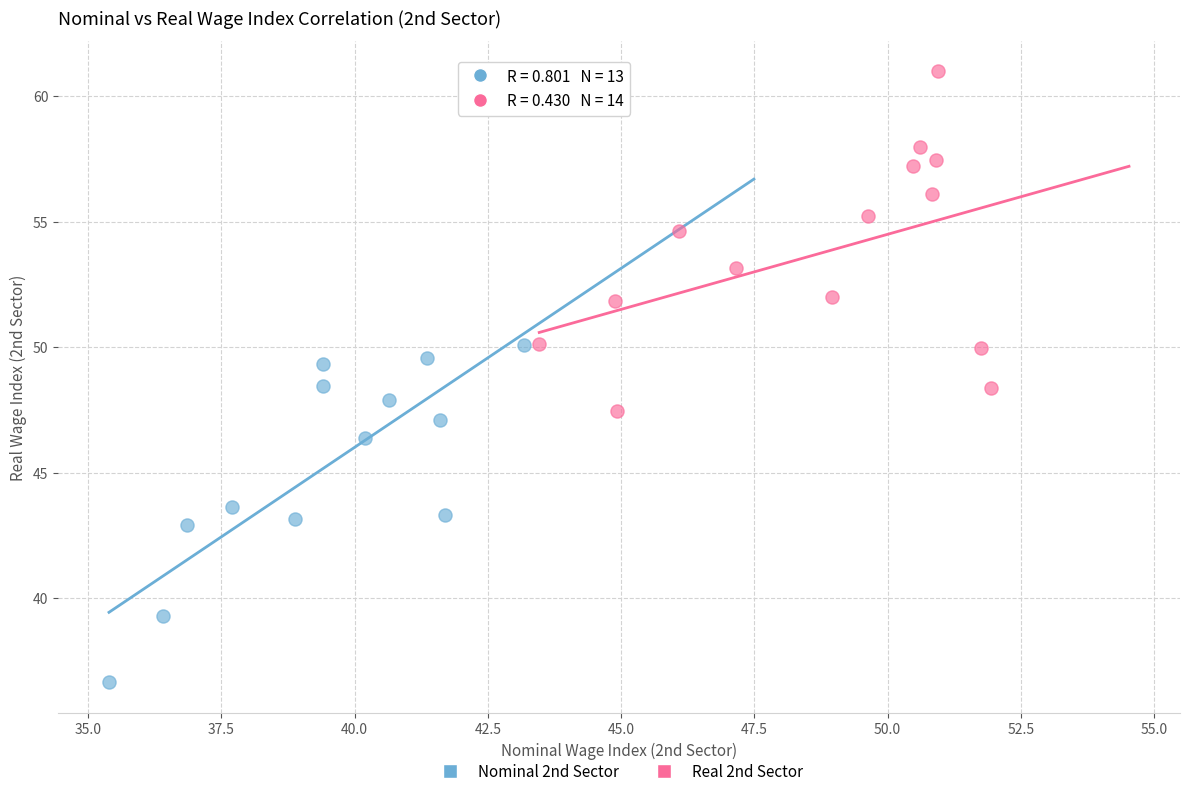

Which series reaches the maximum Y coordinate?

Real 2nd Sector